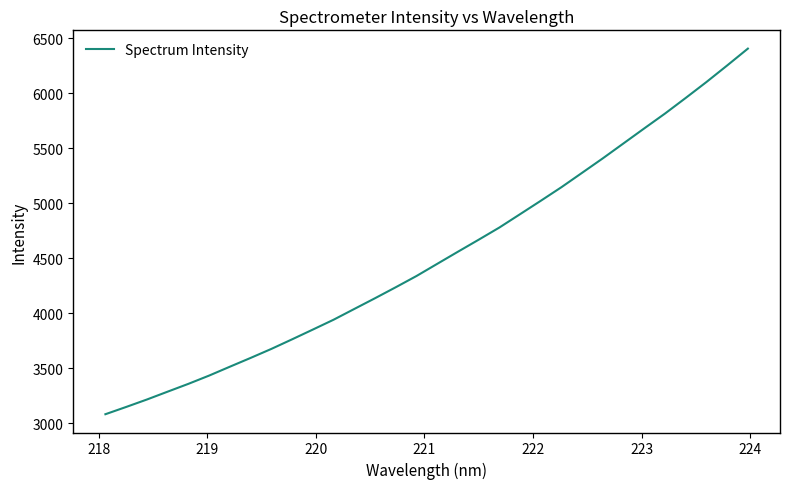

What is the average value?

4516.9